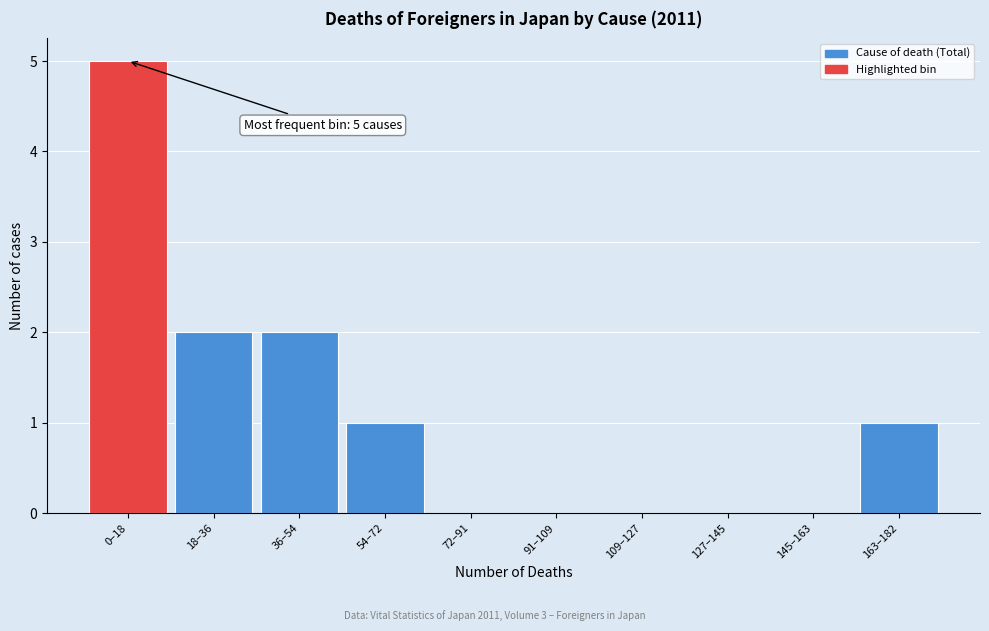

Reading right to left, extract all data points from this chart.

163–182=1	145–163=0	127–145=0	109–127=0	91–109=0	72–91=0	54–72=1	36–54=2	18–36=2	0–18=5